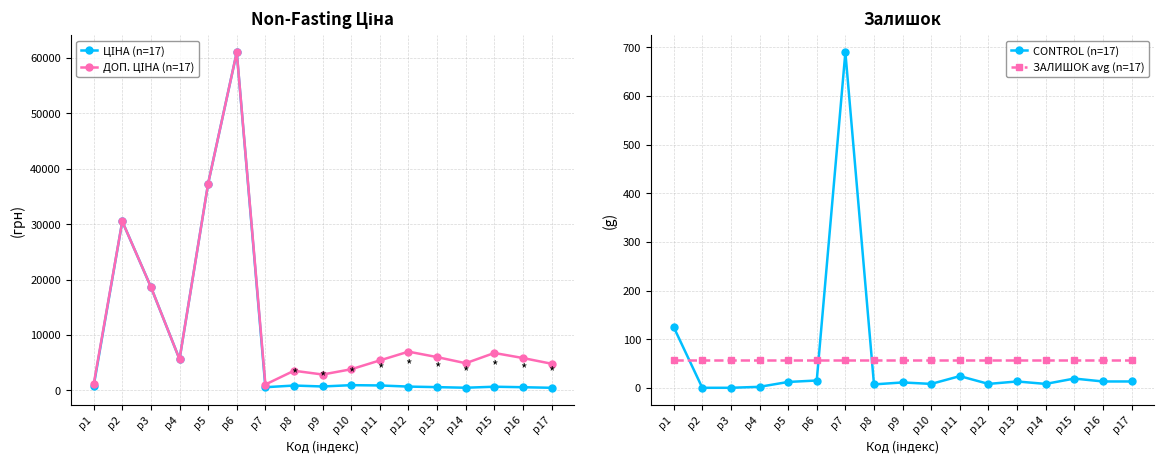

At p12, list the series in order from largest to smallest.

ДОП. ЦІНА (n=17), ЦІНА (n=17), ЗАЛИШОК avg (n=17), CONTROL (n=17)